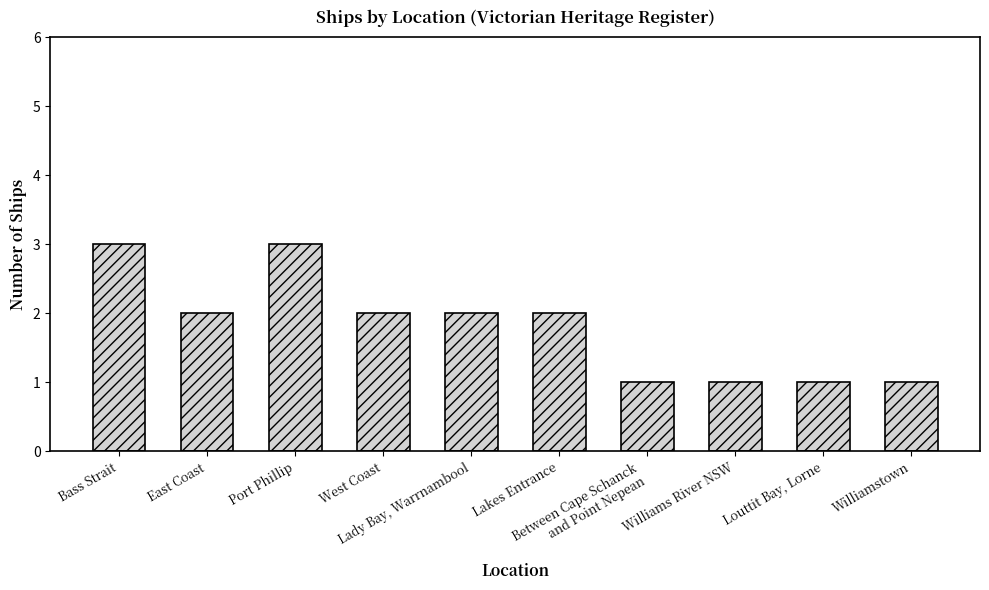

How many data points does each series have?

10